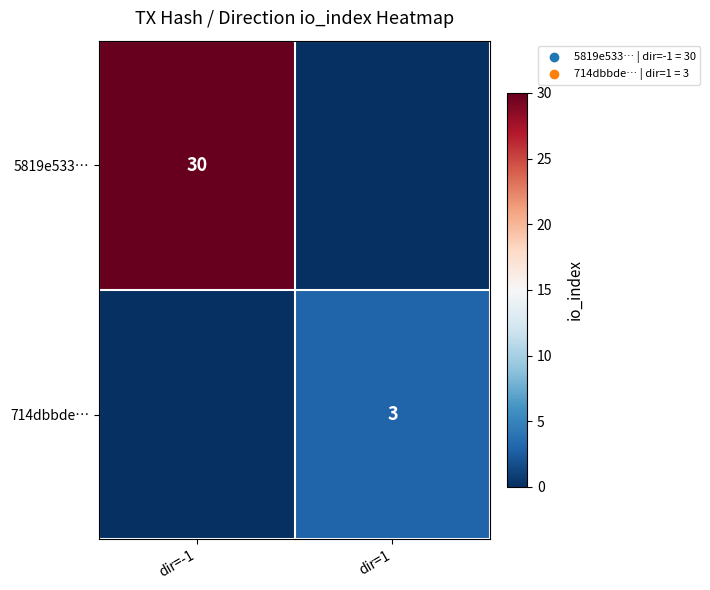

The value of 714dbbde… at dir=1 is 4. True or false?

False